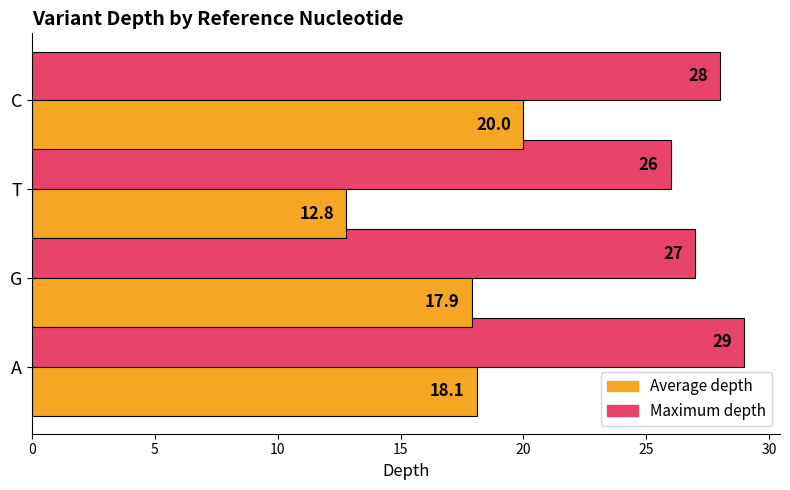

What is the sum of all Maximum depth values?

110.0